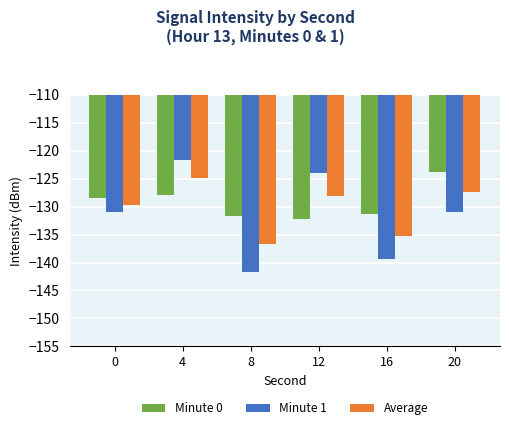

Rank the categories by Average value from highest to lowest.

4, 20, 12, 0, 16, 8